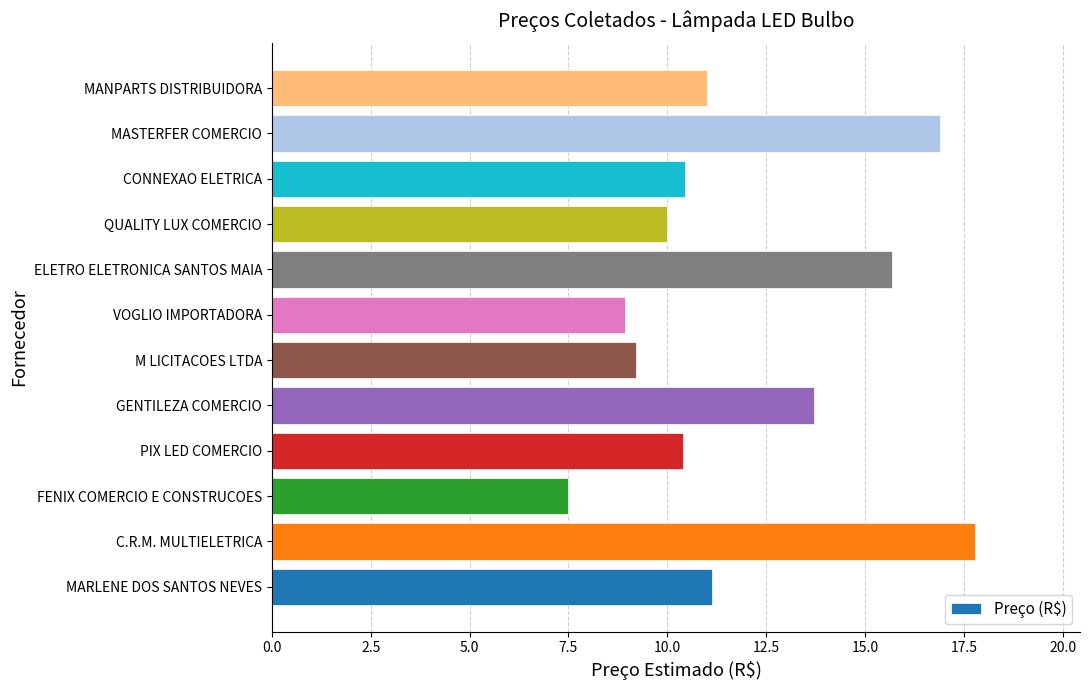

How many series are shown in this chart?

1